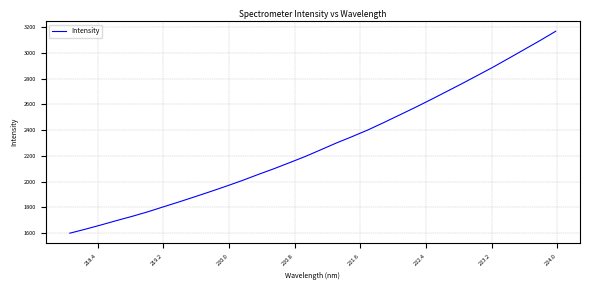

What is the maximum value shown in the chart?

3169.7